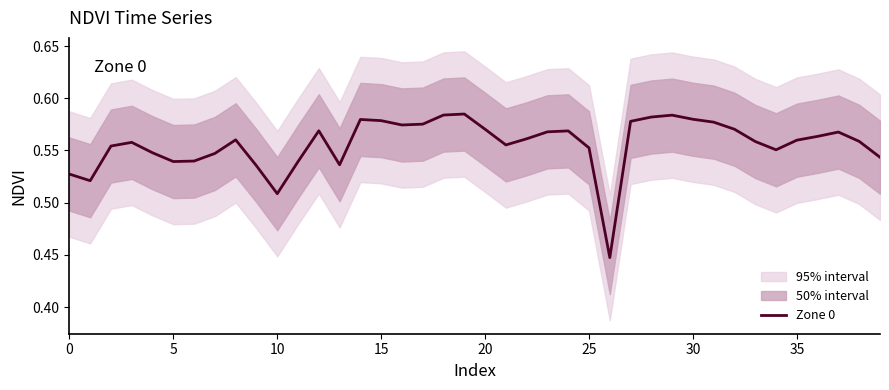

What is the minimum value shown in the chart?

0.4